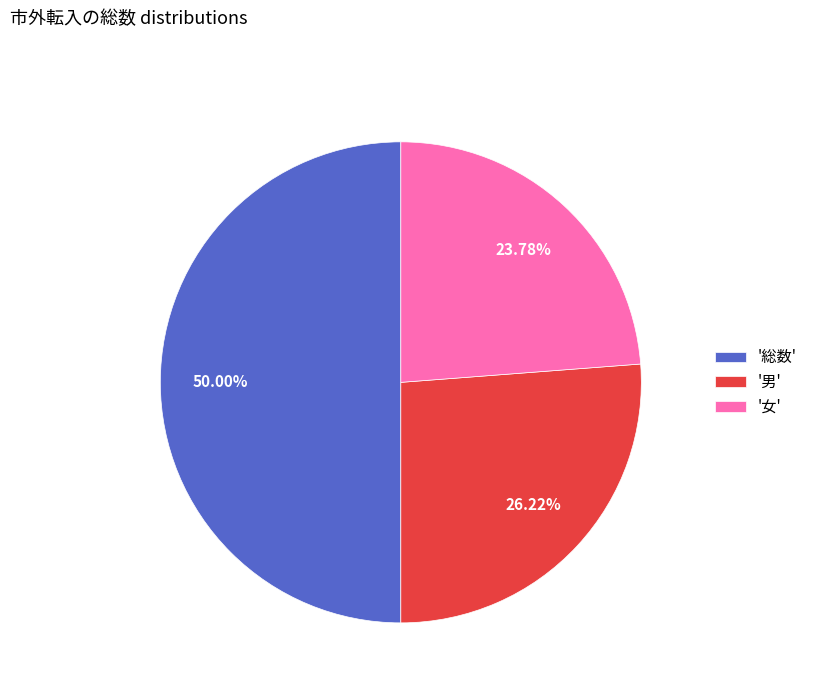

Which category has the smallest portion of the pie?

'女'